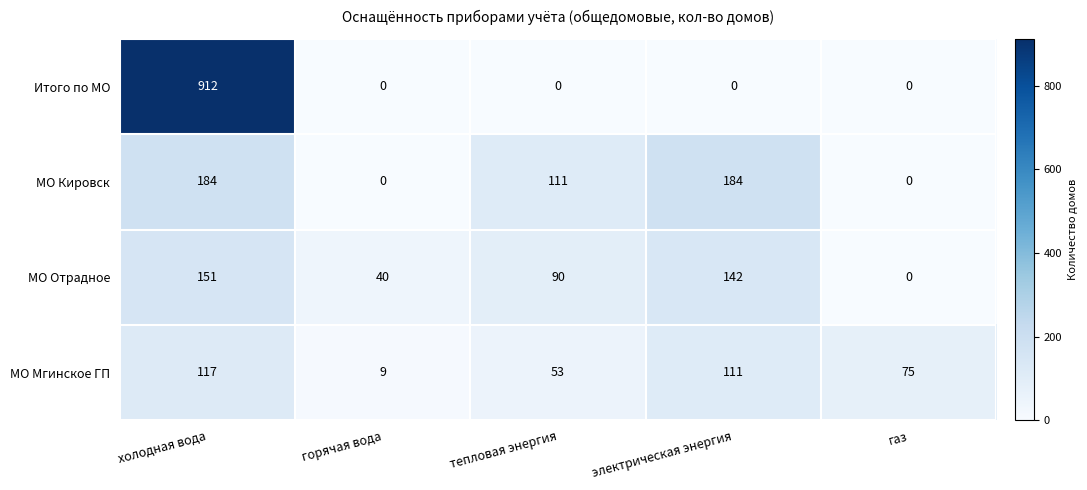

What is the average value of the МО Мгинское ГП series?

73